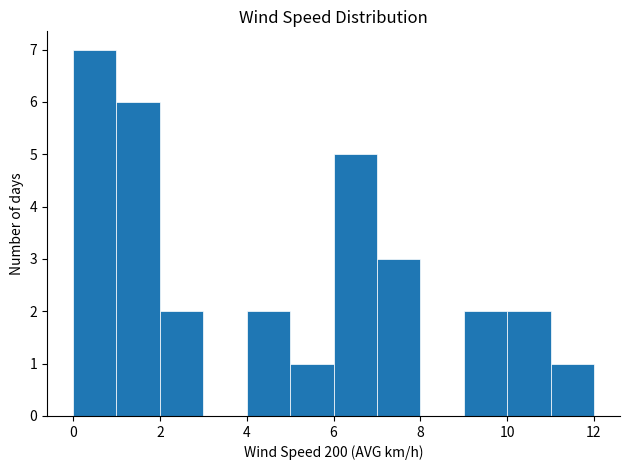

Reading left to right, list every bar in this chart as the range it spans on the x-axis followed by its height. The values are not printed on the chart, so give them approximately, as read against the axis.

0 to 1: 7
1 to 2: 6
2 to 3: 2
3 to 4: 0
4 to 5: 2
5 to 6: 1
6 to 7: 5
7 to 8: 3
8 to 9: 0
9 to 10: 2
10 to 11: 2
11 to 12: 1